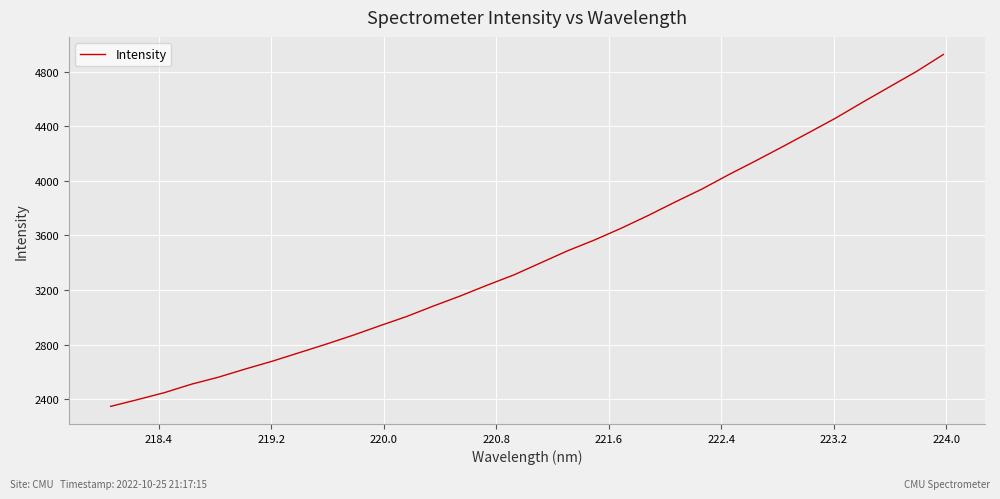

What is the minimum value shown in the chart?

2348.7